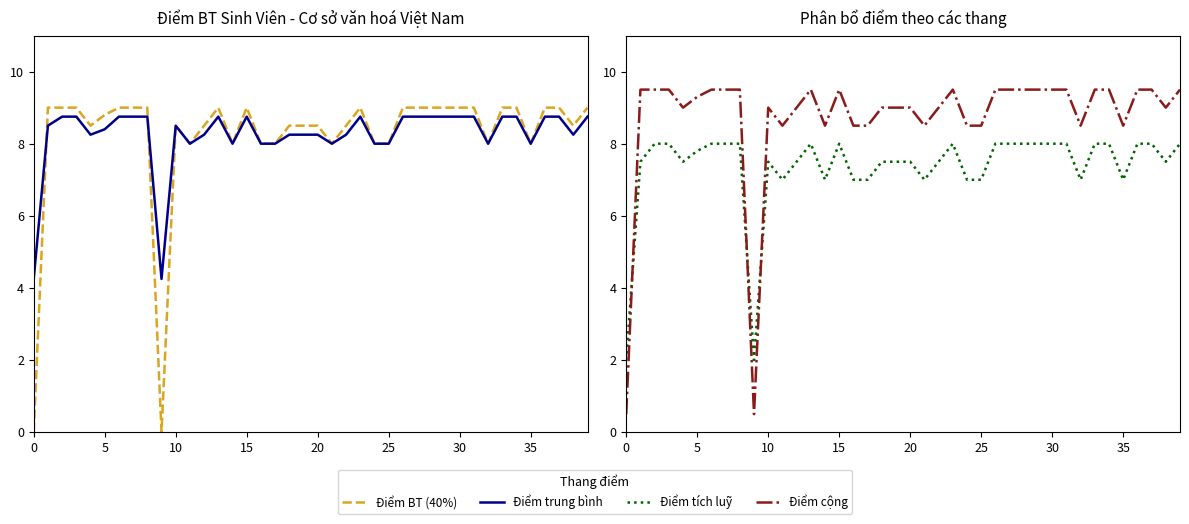

How many categories are shown in the chart?

40